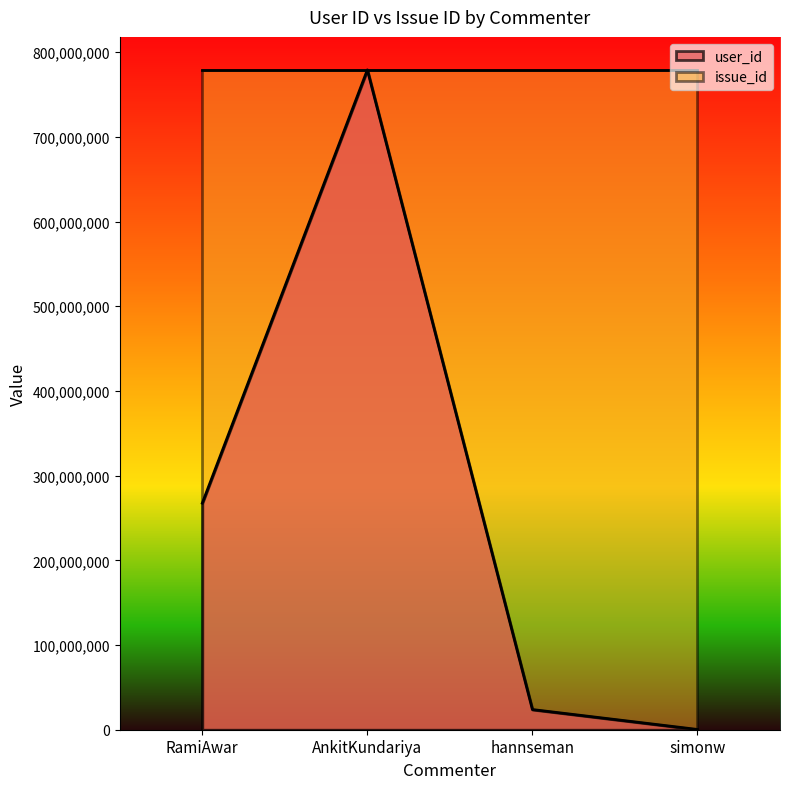

What is the sum of all values?

1070827378.1